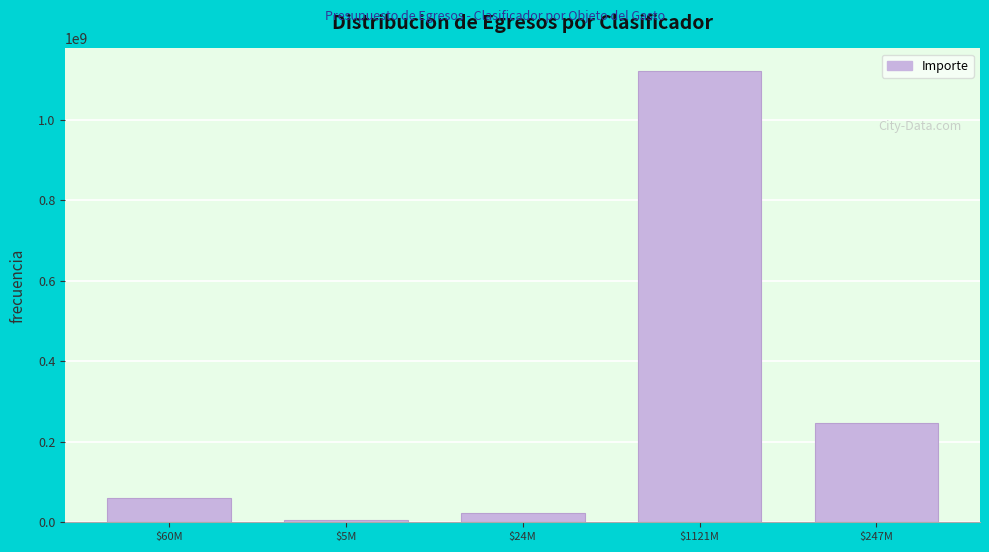

Reading right to left, list all the values displayed in this chart.

247016277	1121092854	23902540	5049001	60409348